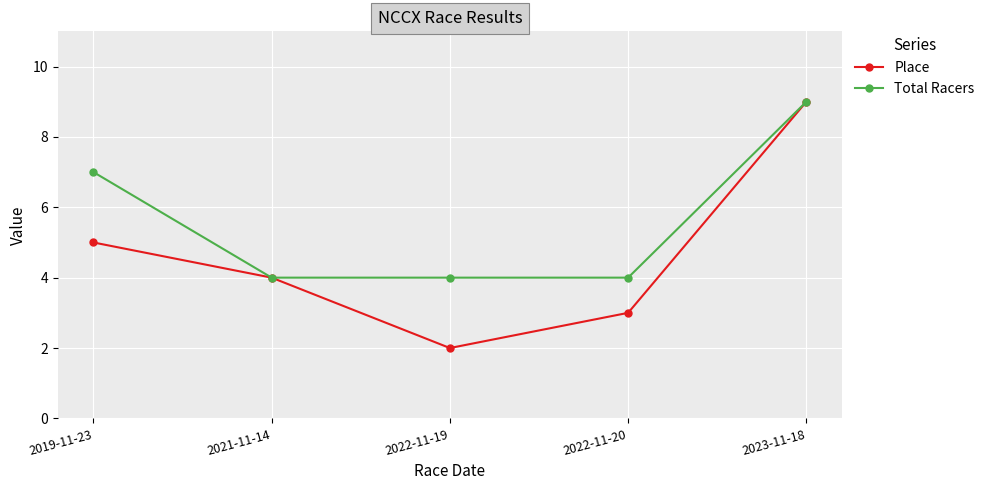

How many lines are shown in the chart?

2